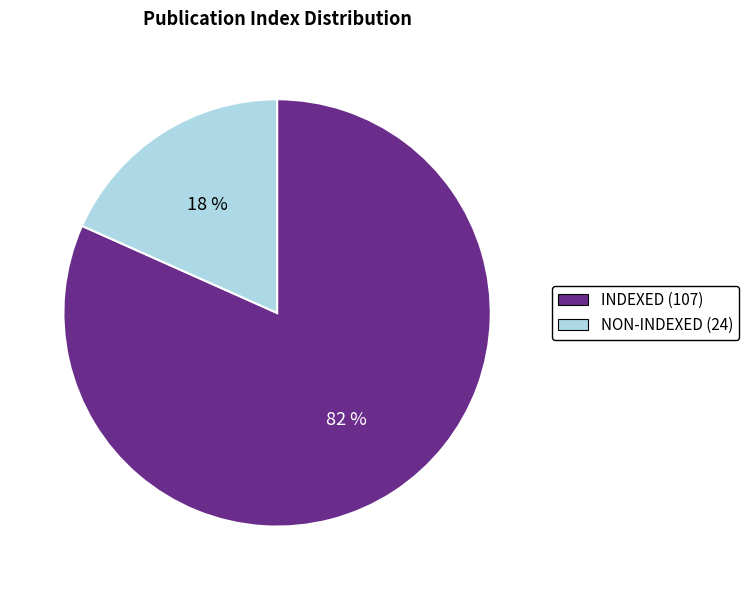

Which category accounts for the majority?

INDEXED